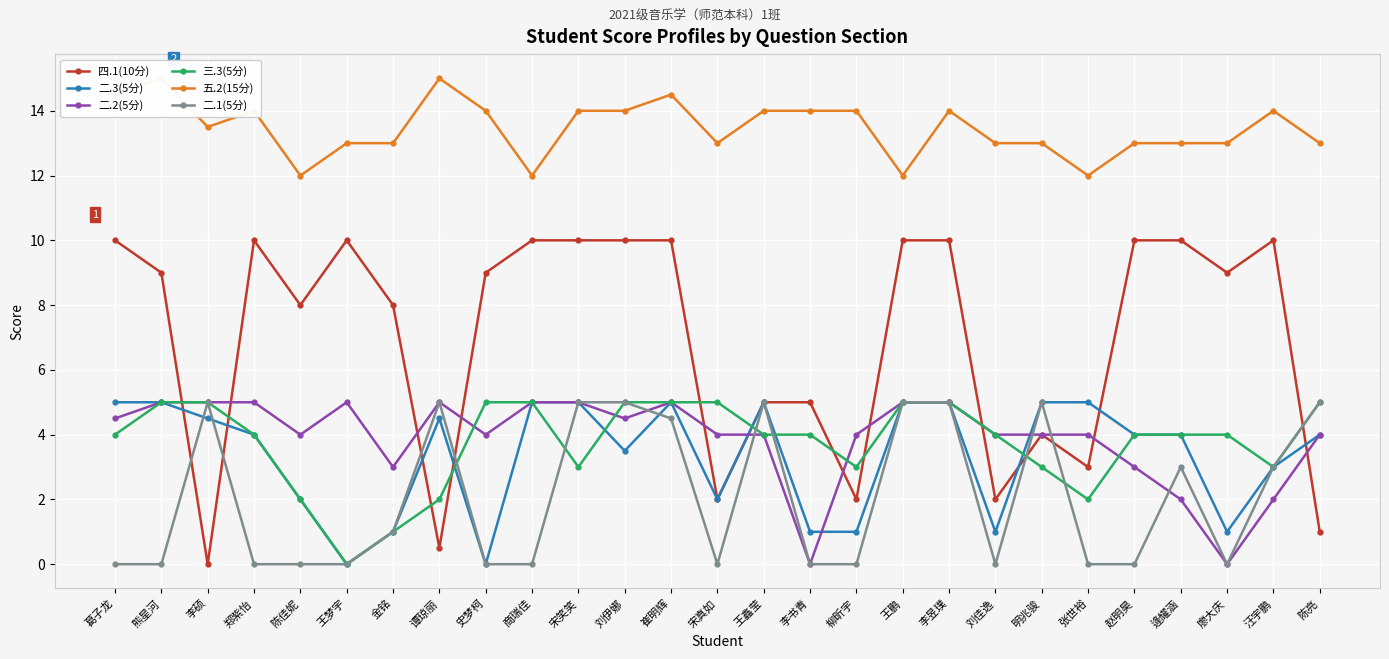

Is this an area chart (filled region under the line)?

No